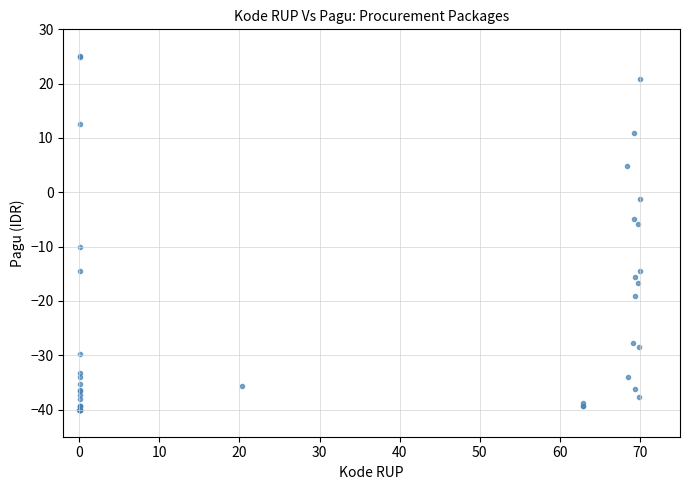

What Y value in the scatter plot is closest to -7?

-5.9